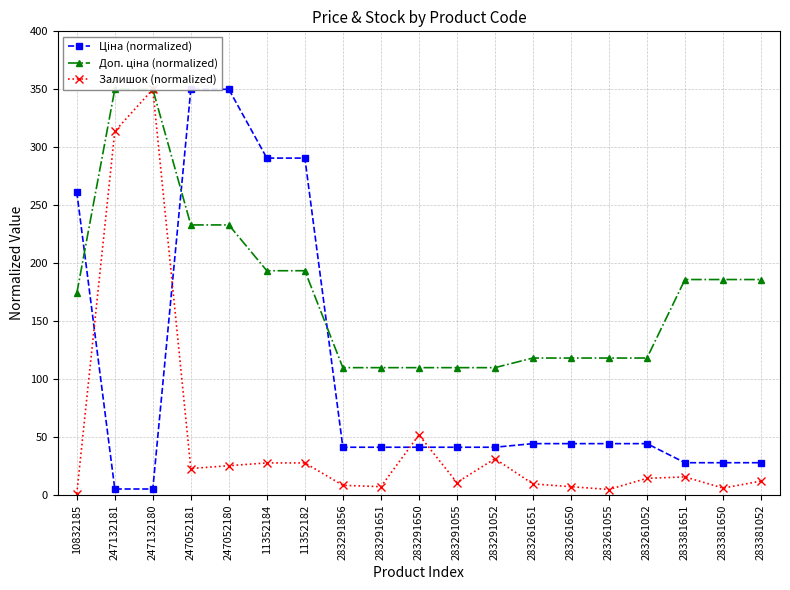

The value of Залишок (normalized) at 283291055 is 2.4. True or false?

False